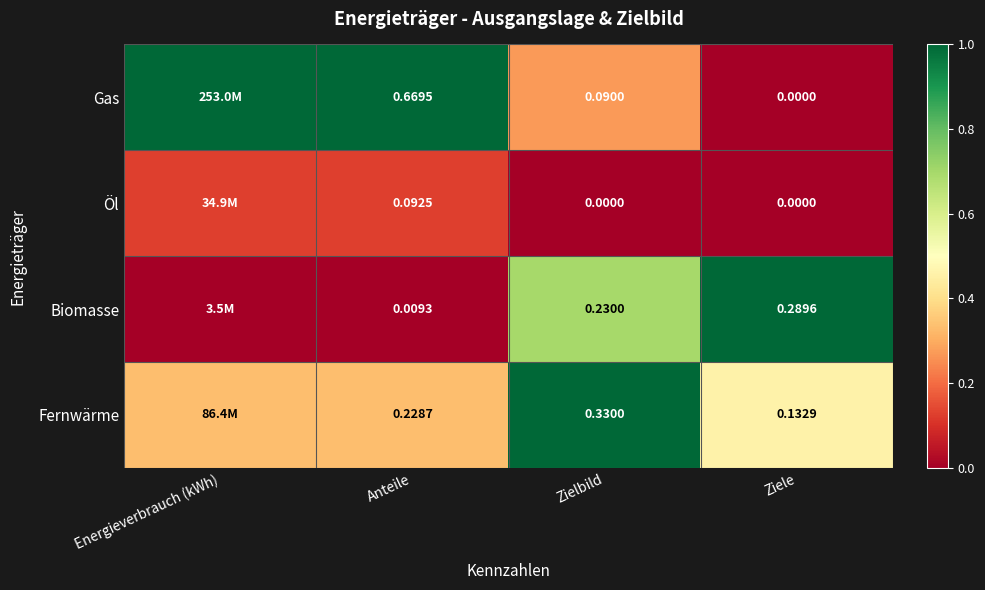

Which series changed the most between Zielbild and Ziele?

Fernwärme